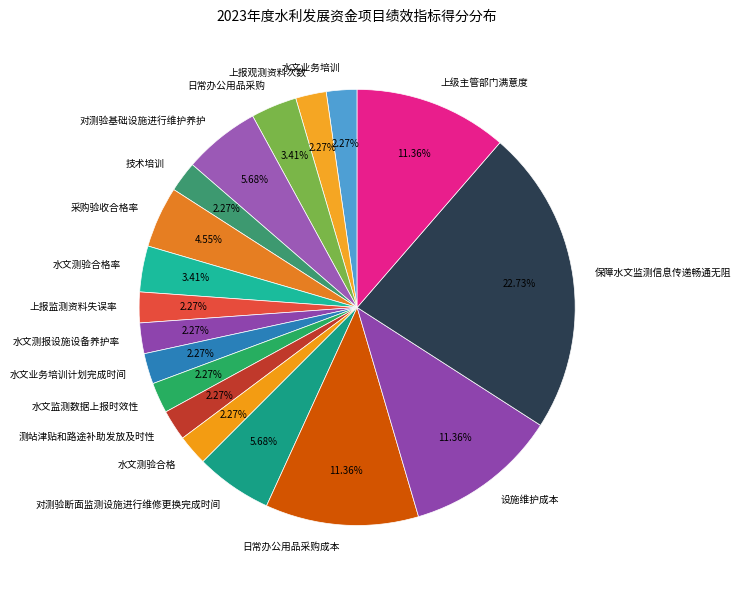

Combined, what portion of the pie is 水文测验合格率 and 上报监测资料失误率?

5.7%